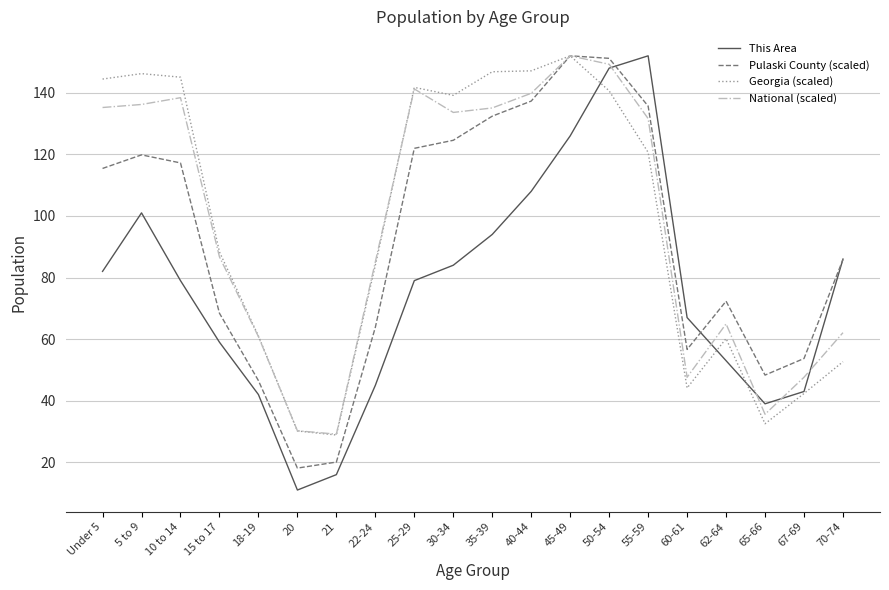

Between Under 5 and 30-34, which series saw the biggest shift?

Pulaski County (scaled)